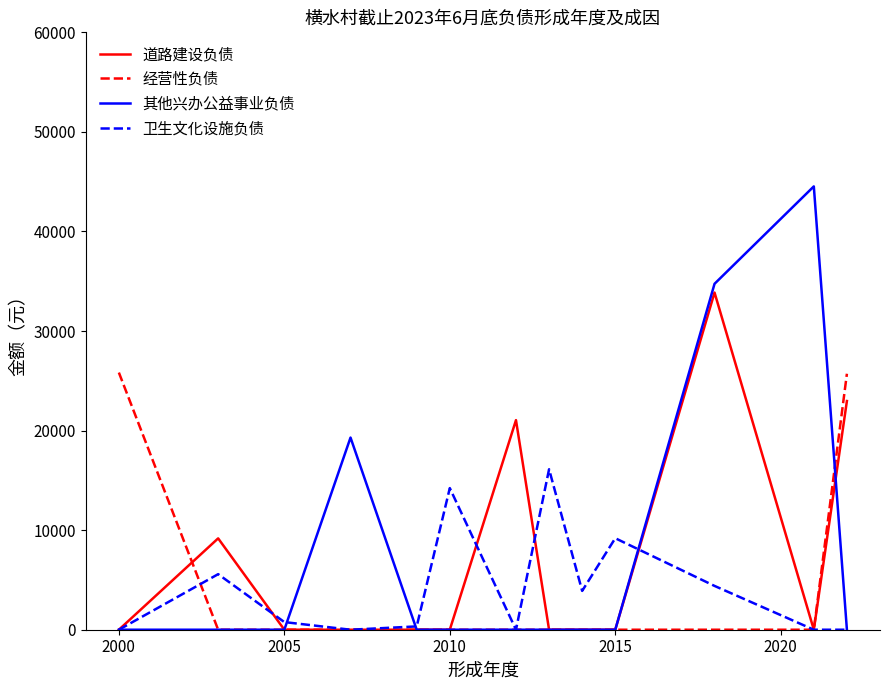

How many distinct data groups are displayed?

4